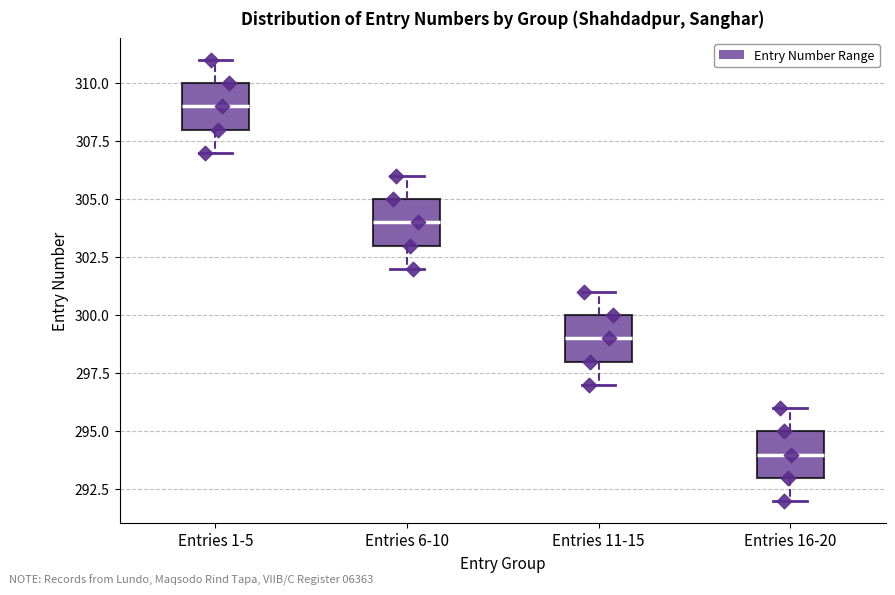

Which box has the lowest median line?

Entries 16-20